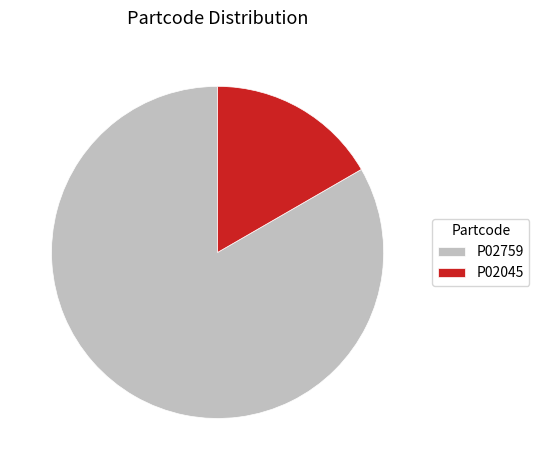

What is the majority slice?

P02759